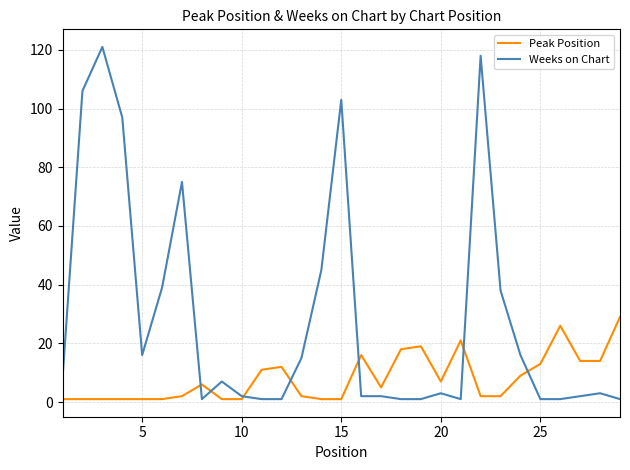

Which series has the largest total across all categories?

Weeks on Chart